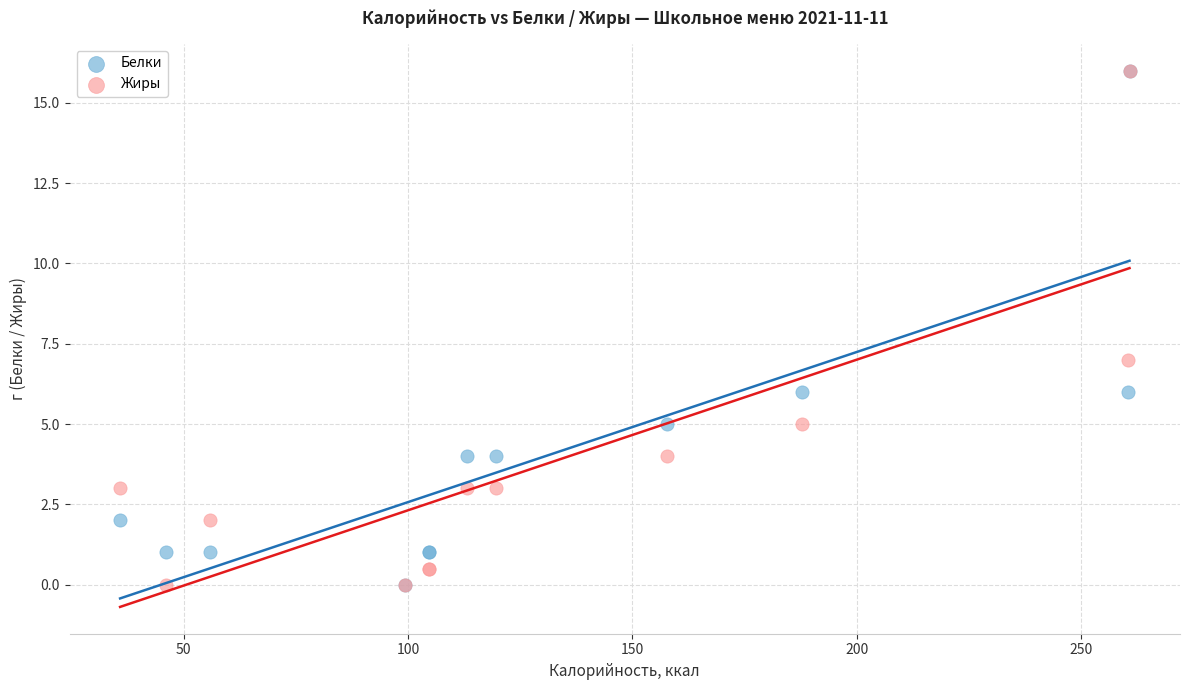

What are all the series names shown in the legend?

Белки, Жиры